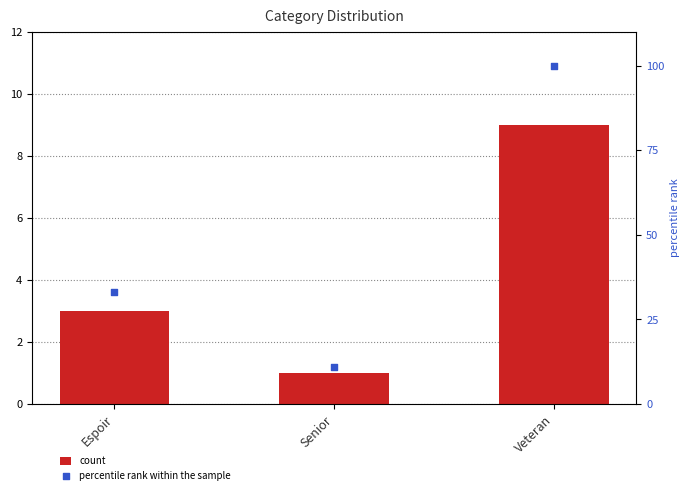

Which series has the widest spread of Y values?

percentile rank within the sample